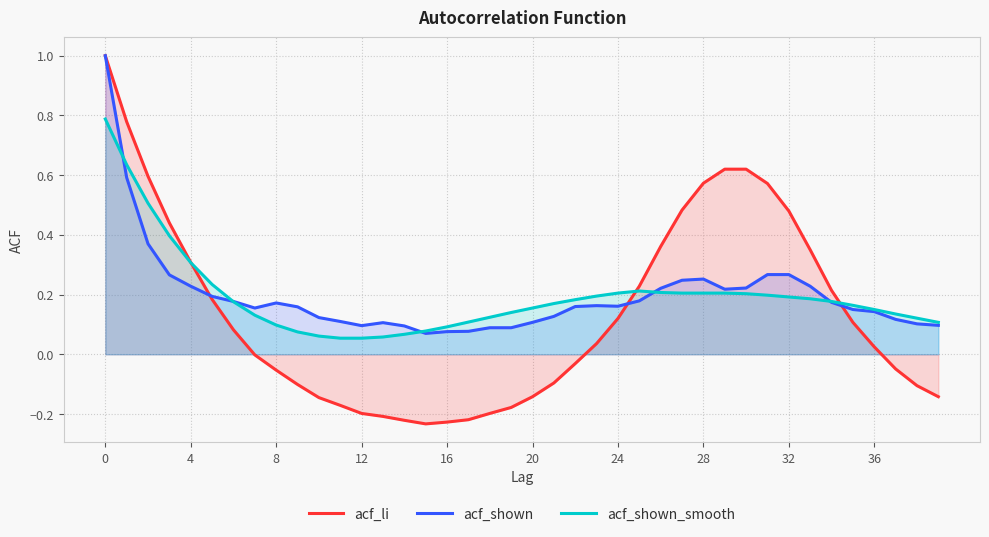

At how many categories does at least one series exceed 0?

40